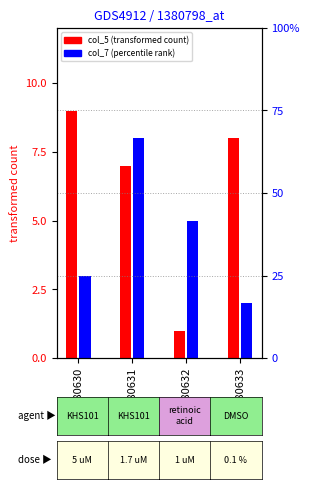

Count the number of categories in the chart.

4